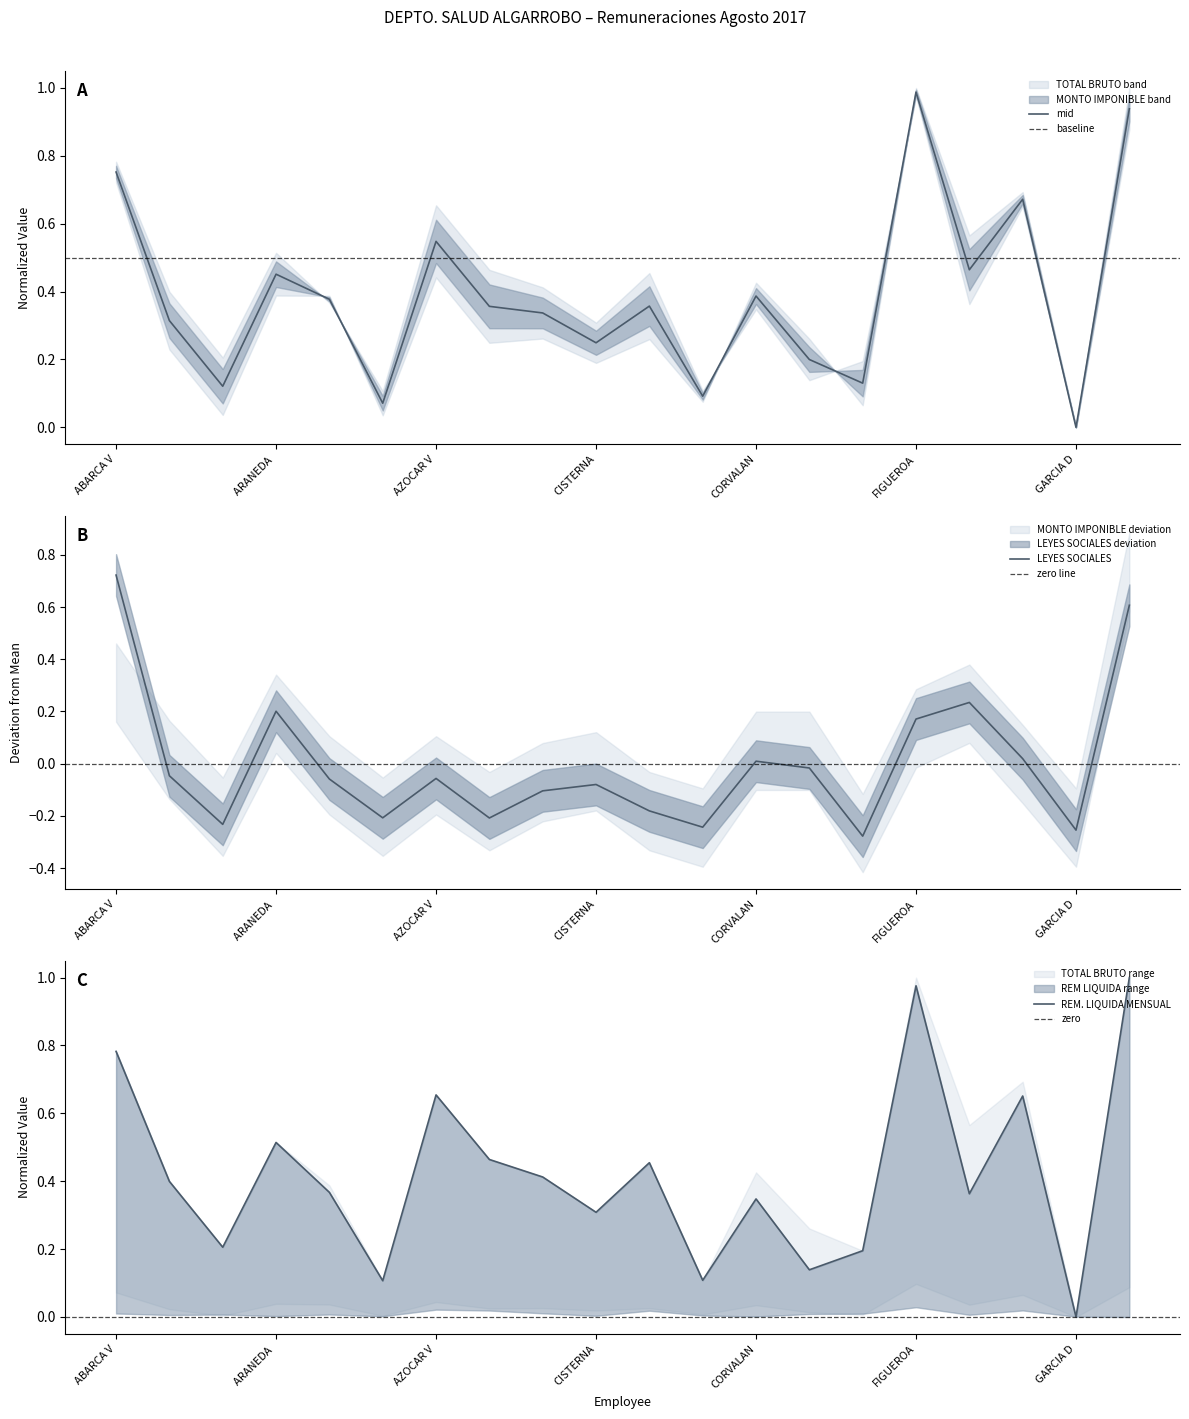

Reading left to right, what are all the values shown in this chart?

REM. LIQUIDA MENSUAL: 0.8	0.4	0.2	0.5	0.4	0.1	0.7	0.5	0.4	0.3	0.5	0.1	0.3	0.1	0.2	1.0	0.4	0.7	0.0	1.0
LEYES SOCIALES: 0.7	-0.0	-0.2	0.2	-0.1	-0.2	-0.1	-0.2	-0.1	-0.1	-0.2	-0.2	0.0	-0.0	-0.3	0.2	0.2	0.0	-0.3	0.6